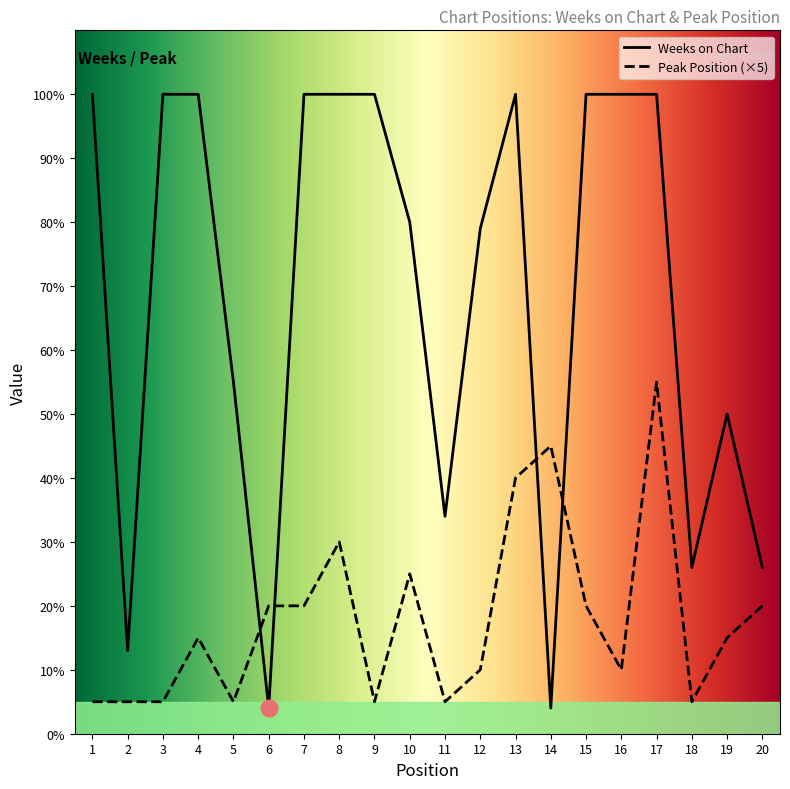

How many lines are shown in the chart?

2